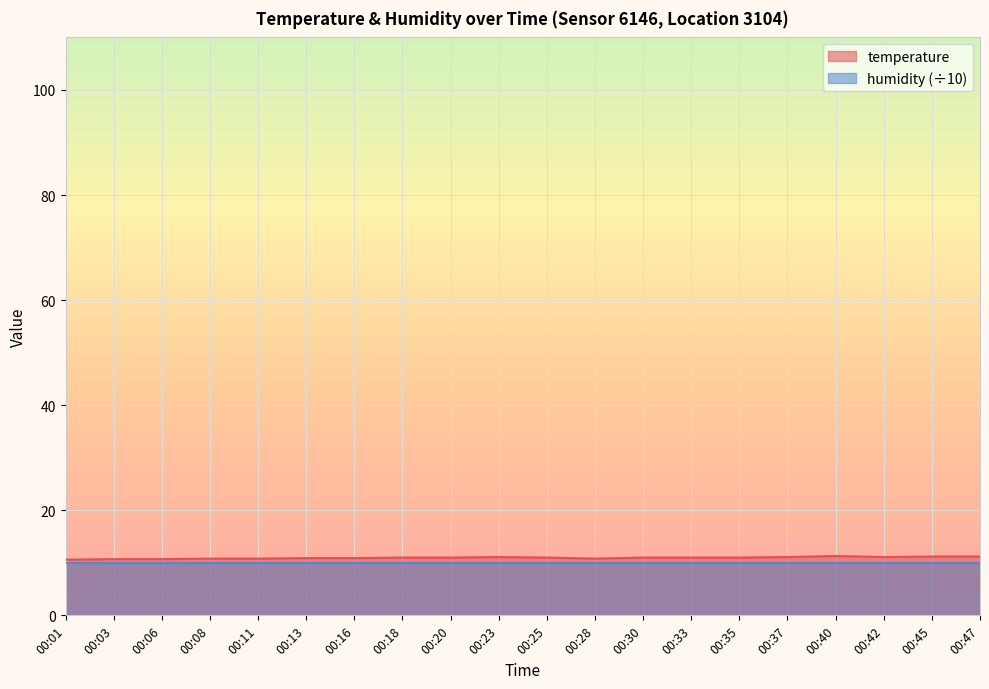

Reading left to right, transcribe all the data shown in this chart.

00:01=10.6	00:03=10.7	00:06=10.7	00:08=10.8	00:11=10.8	00:13=10.9	00:16=10.9	00:18=11.0	00:20=11.0	00:23=11.1	00:25=11.0	00:28=10.8	00:30=11.0	00:33=11.0	00:35=11.0	00:37=11.1	00:40=11.3	00:42=11.1	00:45=11.2	00:47=11.2